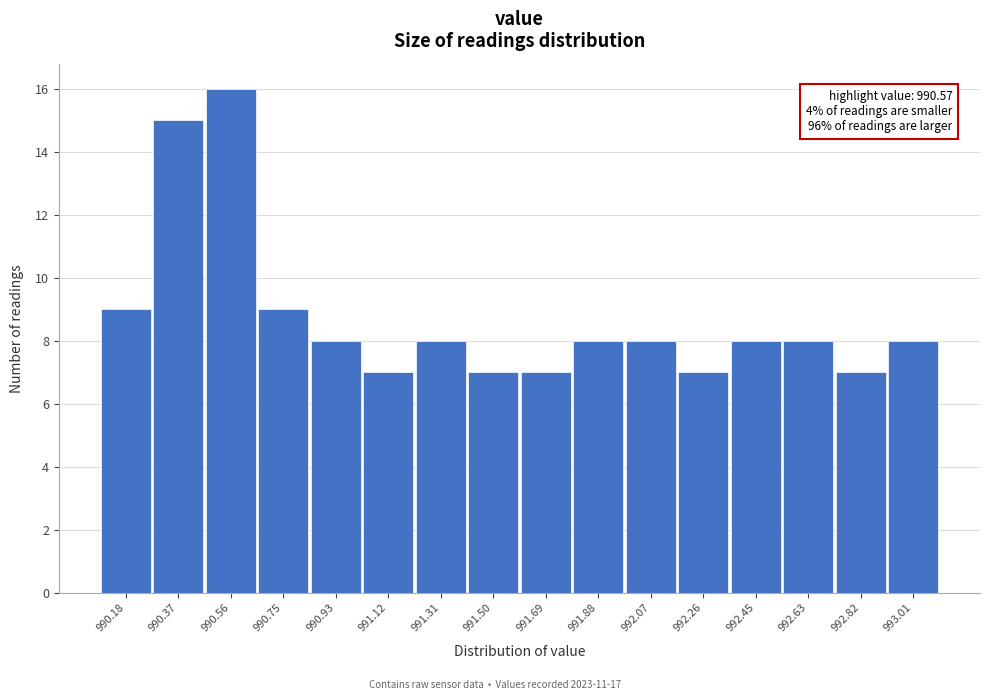

Reading left to right, what are all the values shown in this chart?

990.18=9	990.37=15	990.56=16	990.75=9	990.93=8	991.12=7	991.31=8	991.50=7	991.69=7	991.88=8	992.07=8	992.26=7	992.45=8	992.63=8	992.82=7	993.01=8